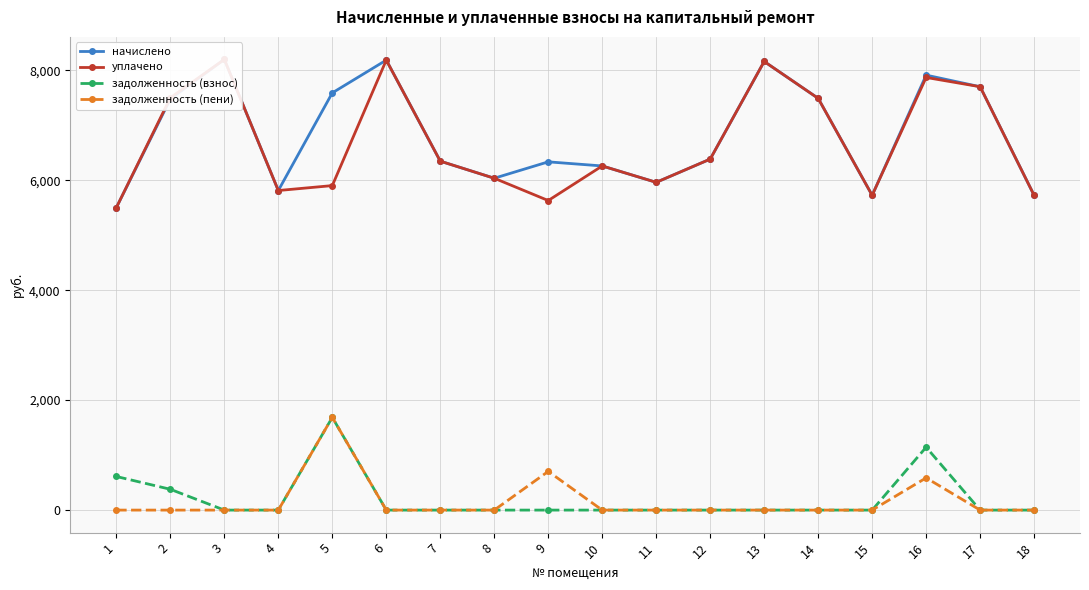

At 14, list the series in order from smallest to largest.

задолженность (взнос), задолженность (пени), начислено, уплачено